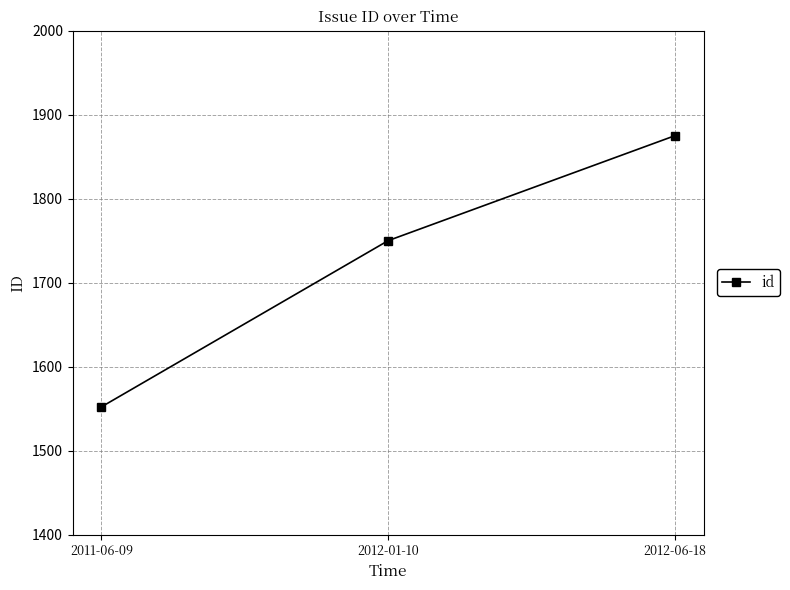

Is this an area chart (filled region under the line)?

No